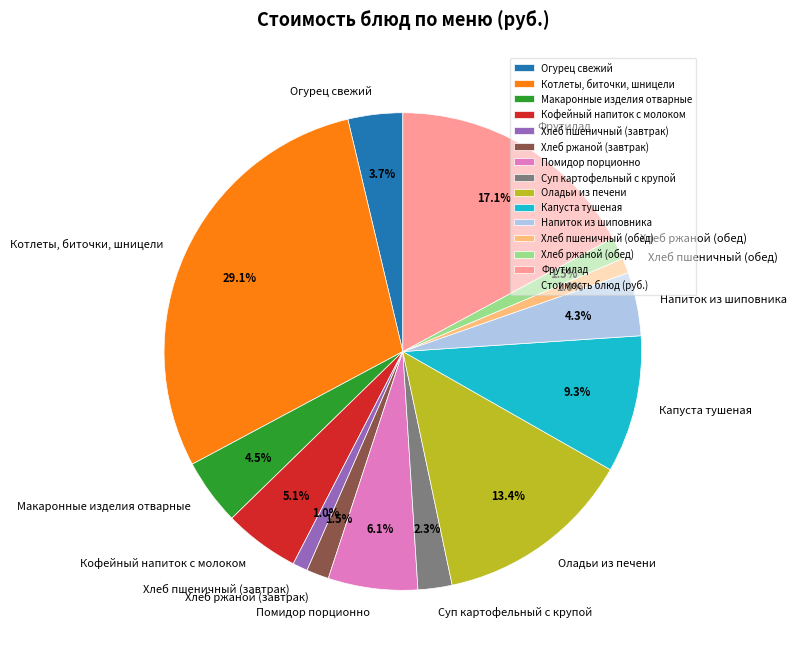

Does any single category account for the majority?

No